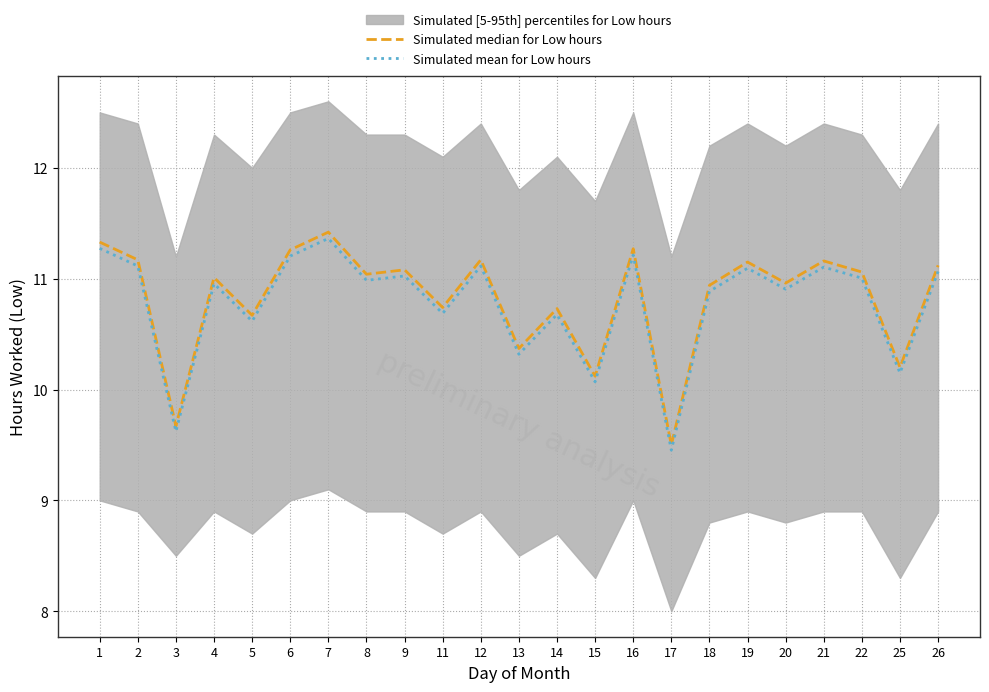

How many values in the Simulated mean for Low hours series are below 10?

2